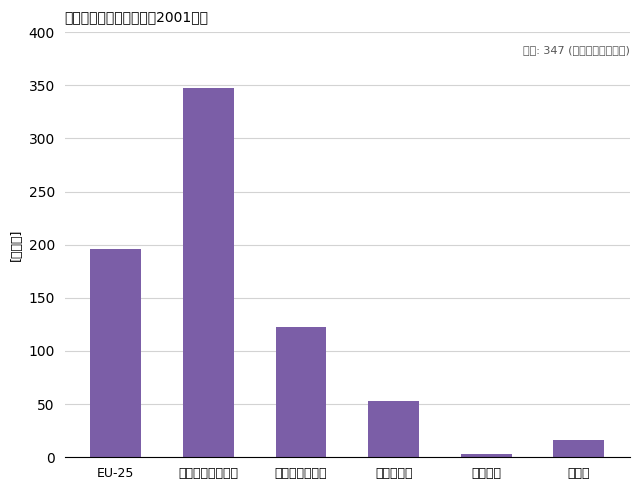

Is it true that the value at ブラジル is 5?

False